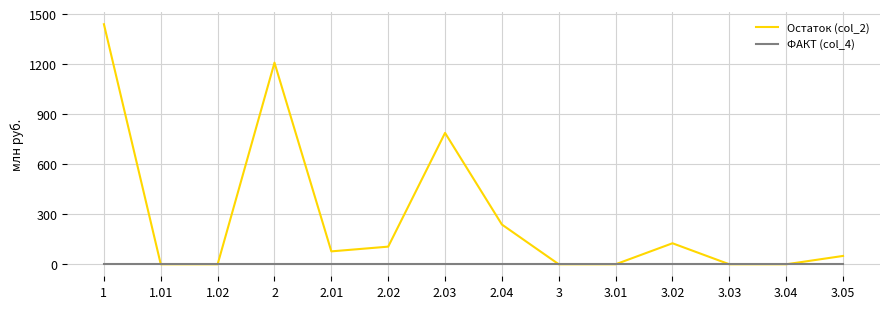

True or false: Остаток (col_2) has more than 0 interior local peaks.

True